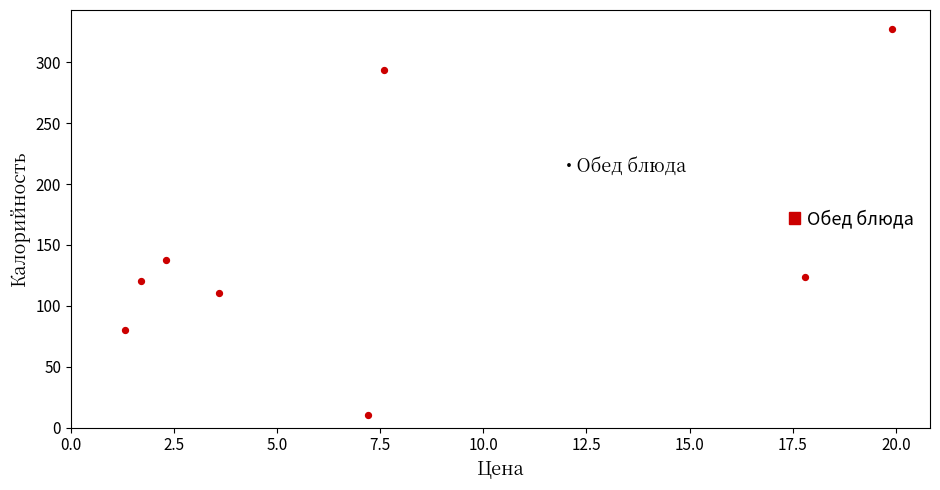

What is the range of X values (max minus min)?

18.6